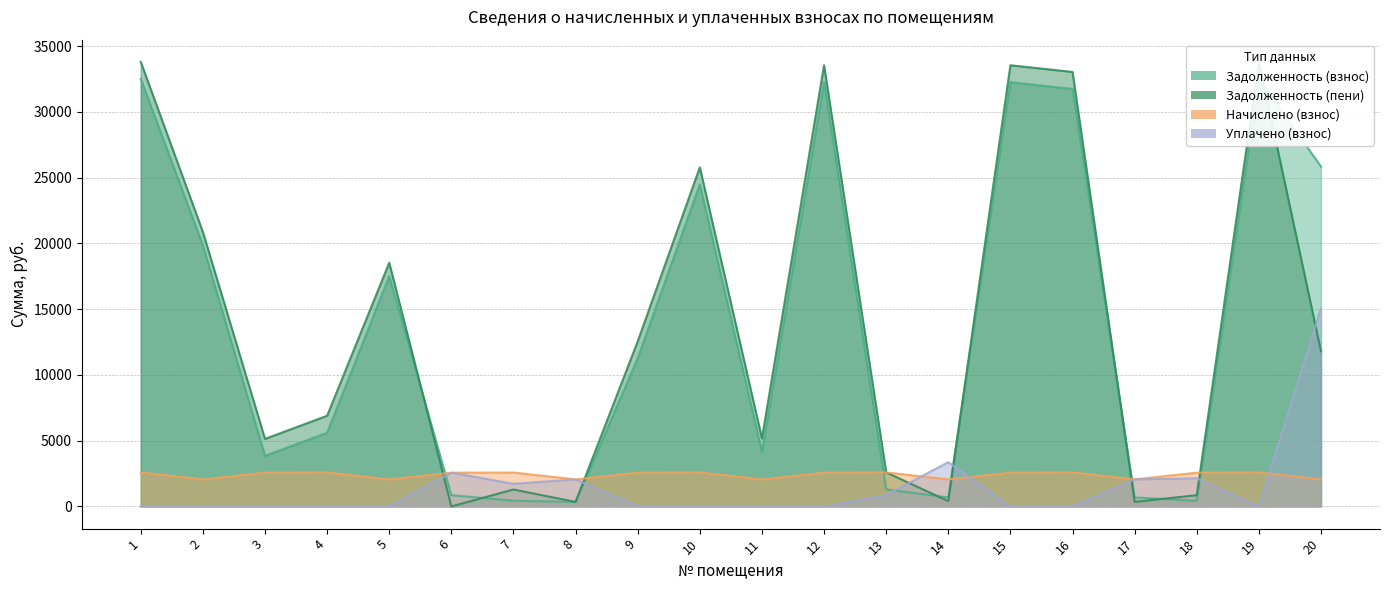

Which has a higher value, 20 or 18?

20